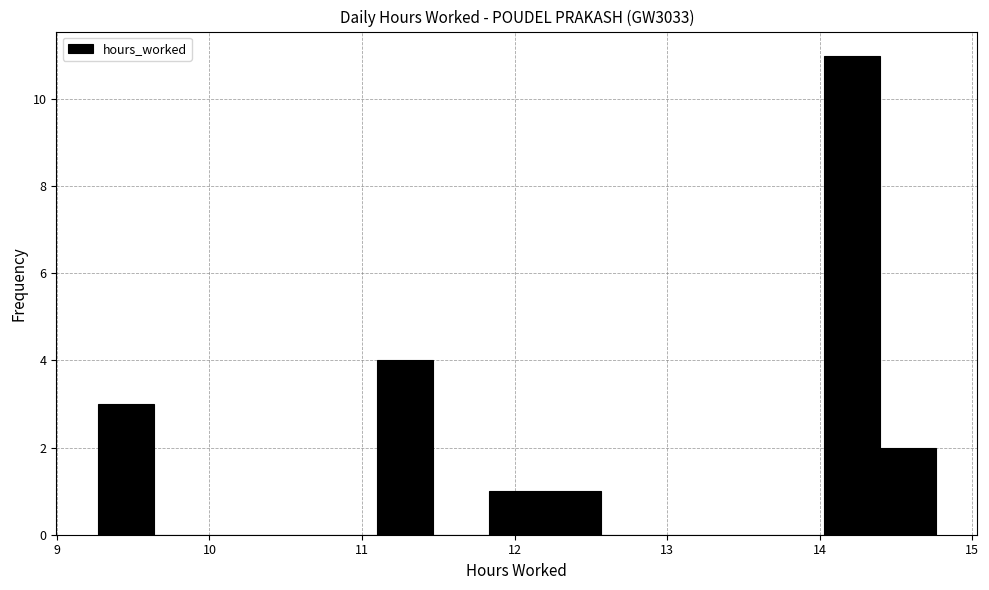

Around what value on the x-axis is the tallest bar? Give the approximate position of its centre, as read against the axis.

14.2